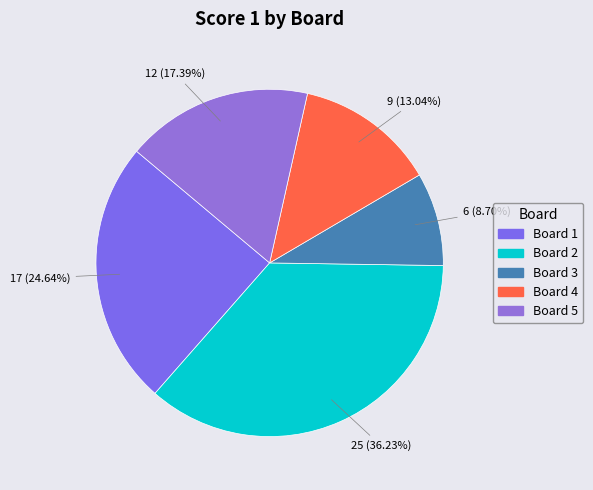

Which category has the biggest portion of the pie?

Board 2